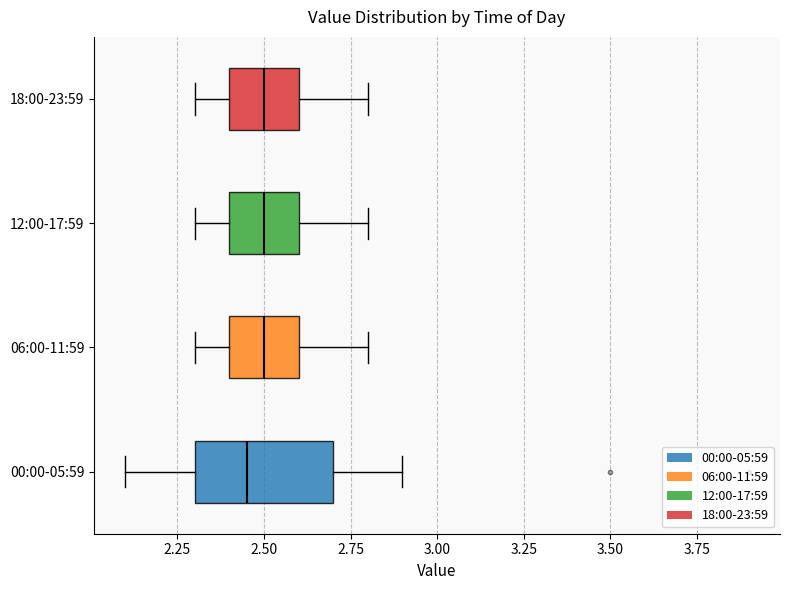

Where does the median line of the box for 06:00-11:59 sit on the x-axis? The values are not printed on the chart, so give them approximately, as read against the axis.

2.50